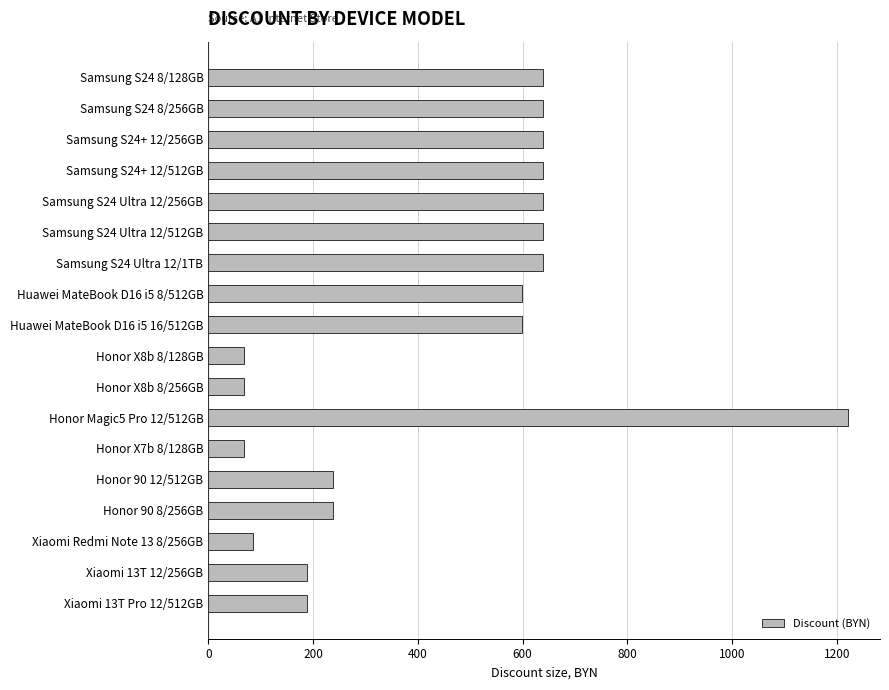

What is the sum of the values at Honor X8b 8/256GB and Honor Magic5 Pro 12/512GB?

1289.8